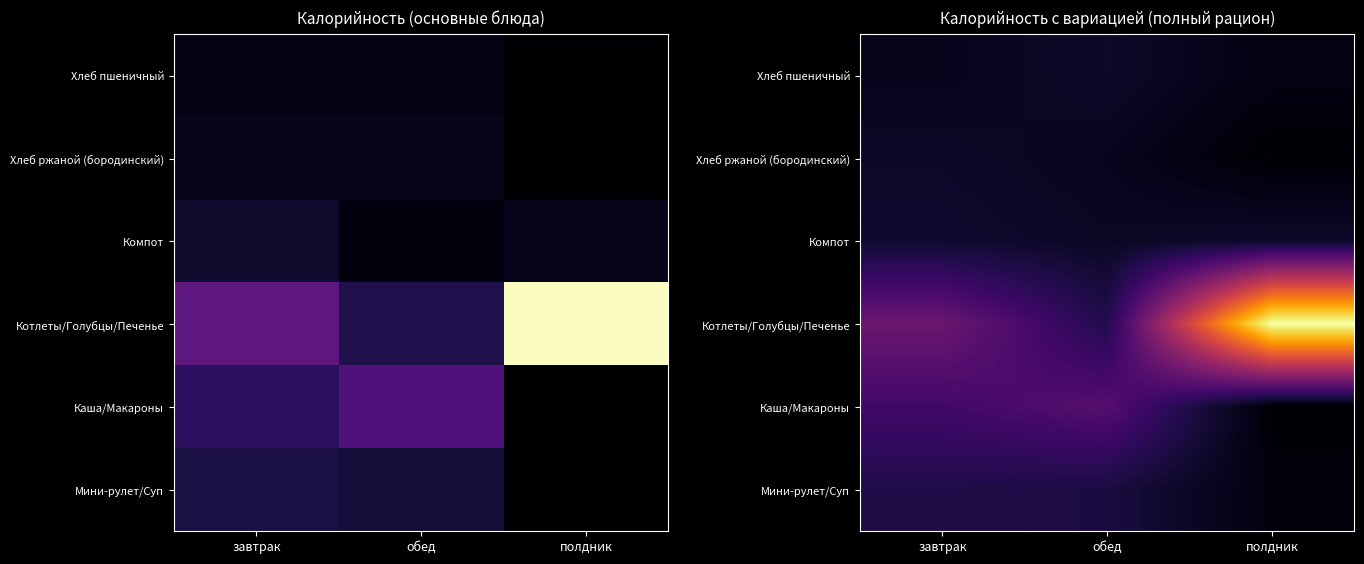

What is the approximate value of Мини-рулет/Суп at завтрак?

145.7